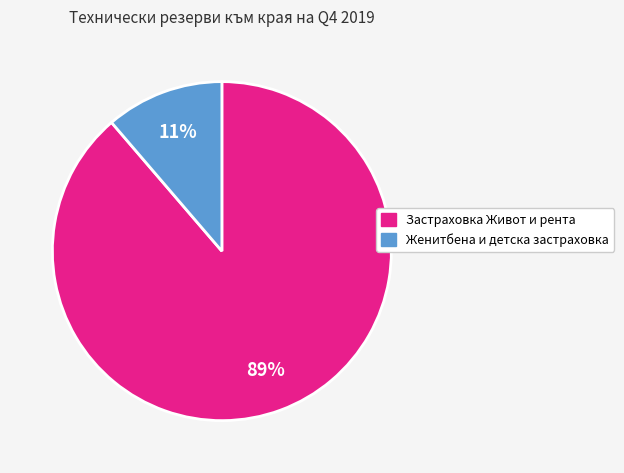

Is there a majority slice in this chart?

Yes